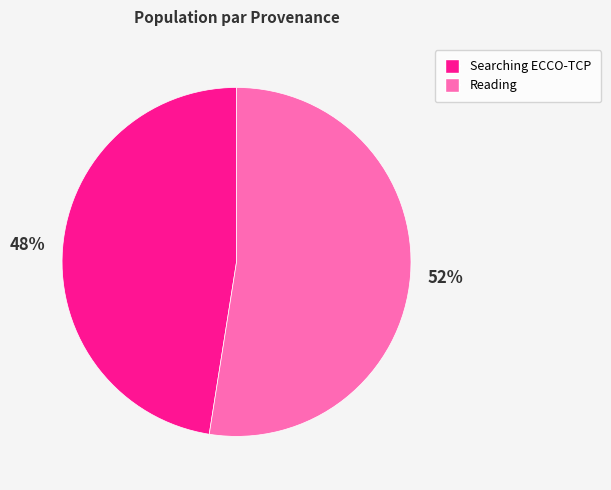

Count the number of slices in the pie.

2